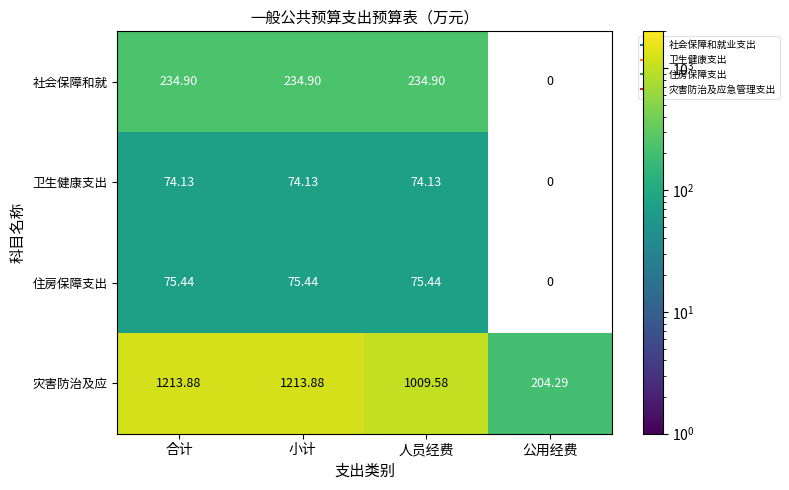

At 小计, list the series in order from smallest to largest.

卫生健康支出, 住房保障支出, 社会保障和就, 灾害防治及应